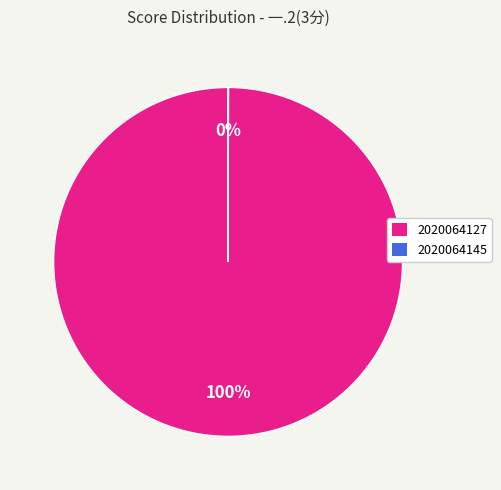

What is the largest slice in the pie chart?

2020064127